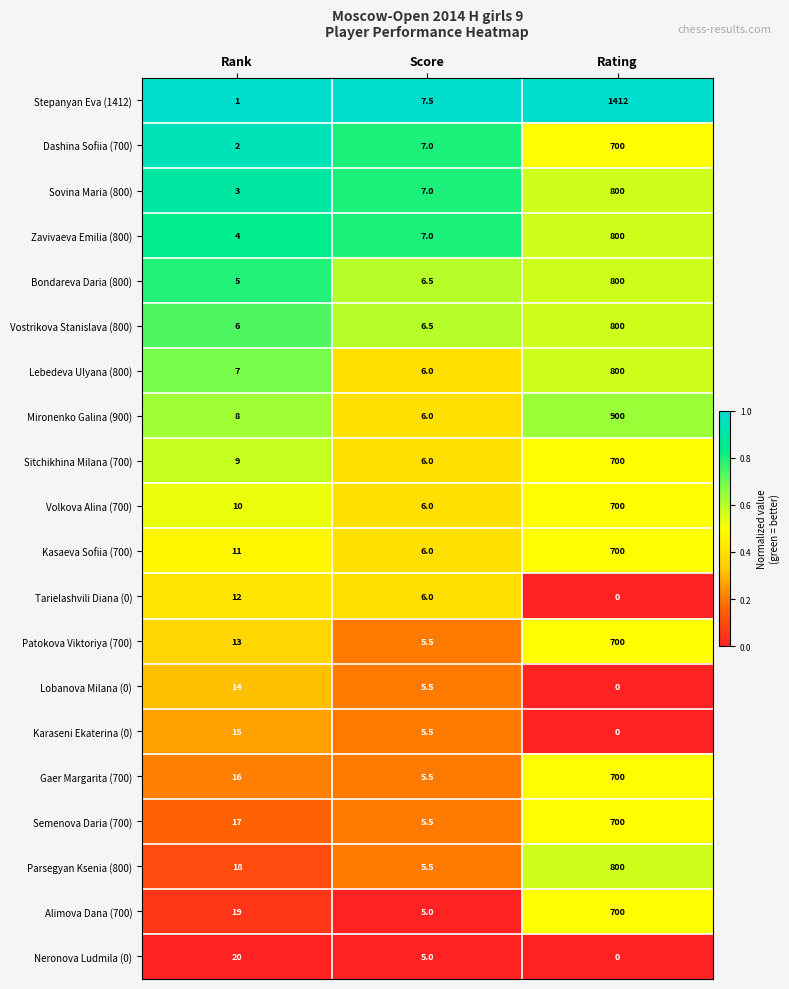

At which category is the sum across all series the highest?

Rating